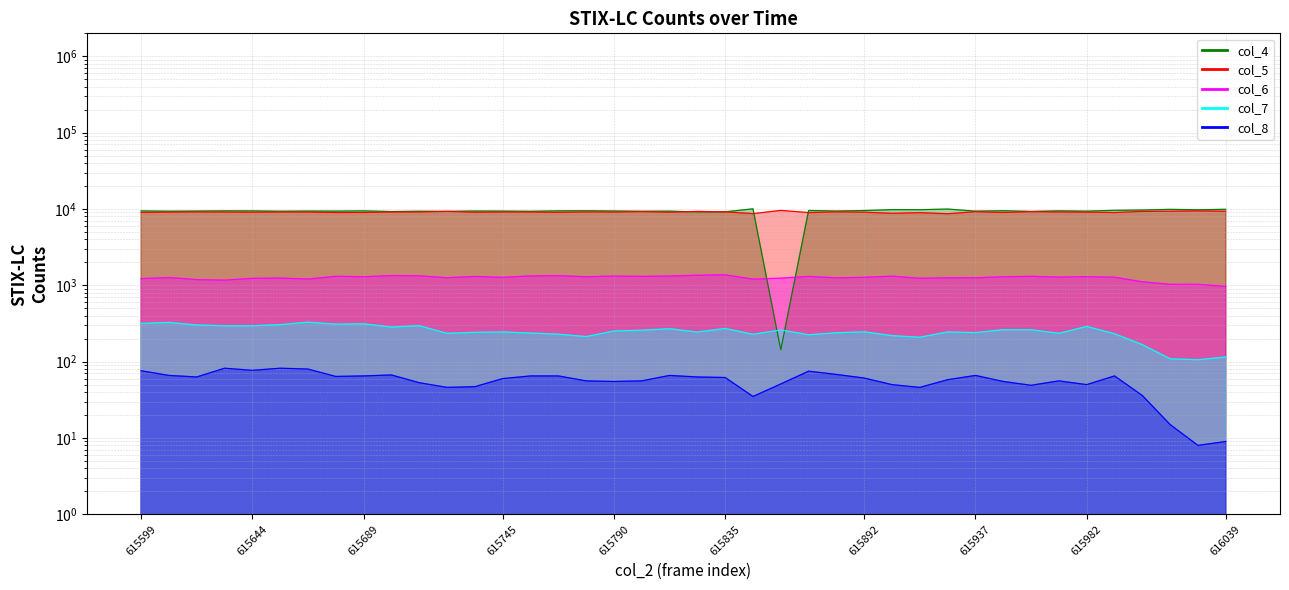

In col_7 line, how many points are lower than both neighbors (excluding endpoints)?

11